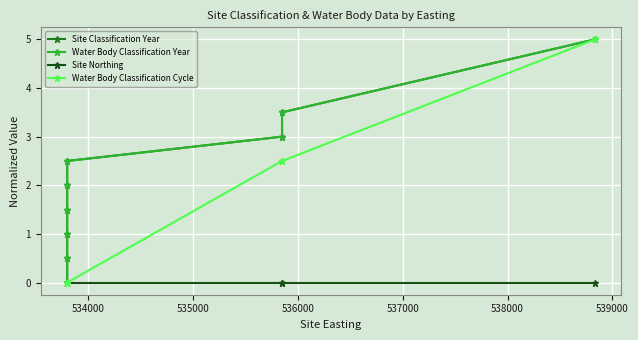

Is the value of Water Body Classification Cycle at 8 greater than the value of Site Classification Year at 533000?

Yes